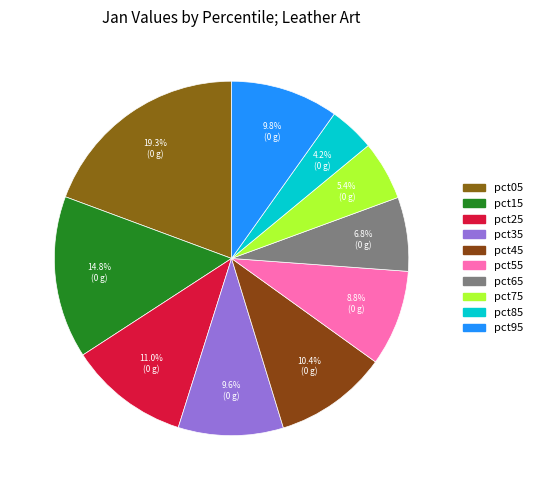

Is pct55 the majority of the pie?

No